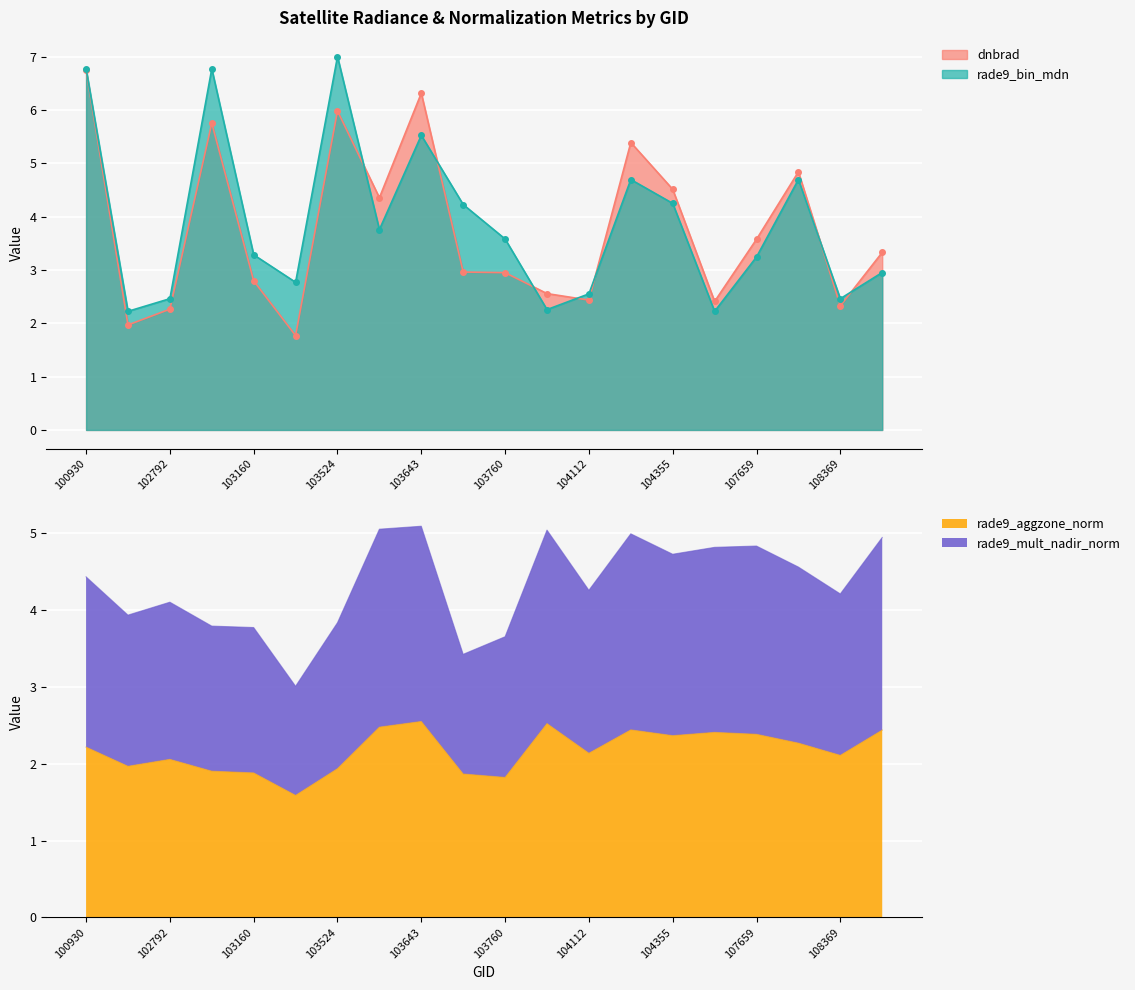

Is the value of rade9_aggzone_norm at 105485 greater than the value of rade9_mult_nadir_norm at 102792?

No